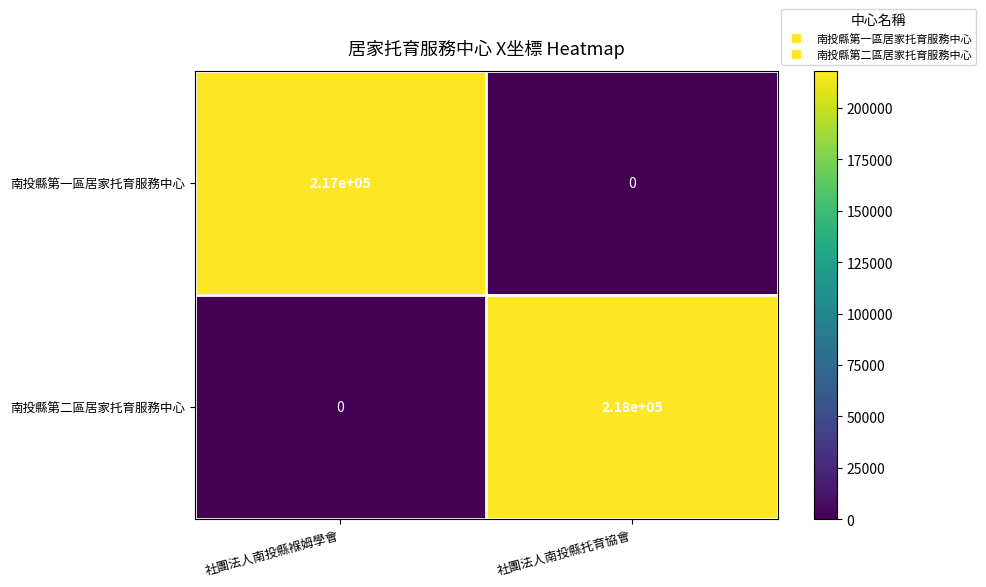

Which series changed the most between 社團法人南投縣褓姆學會 and 社團法人南投縣托育協會?

南投縣第二區居家托育服務中心